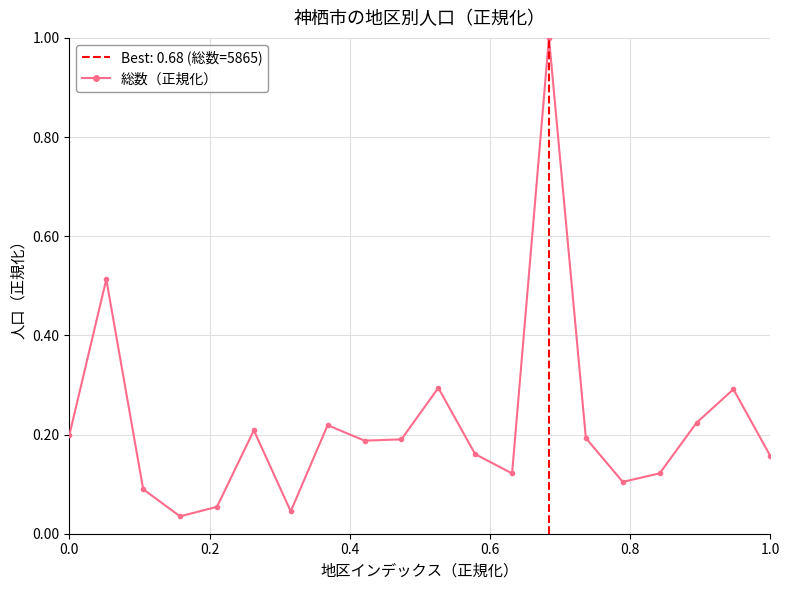

What is the value of the 14th point from the left?

1.0